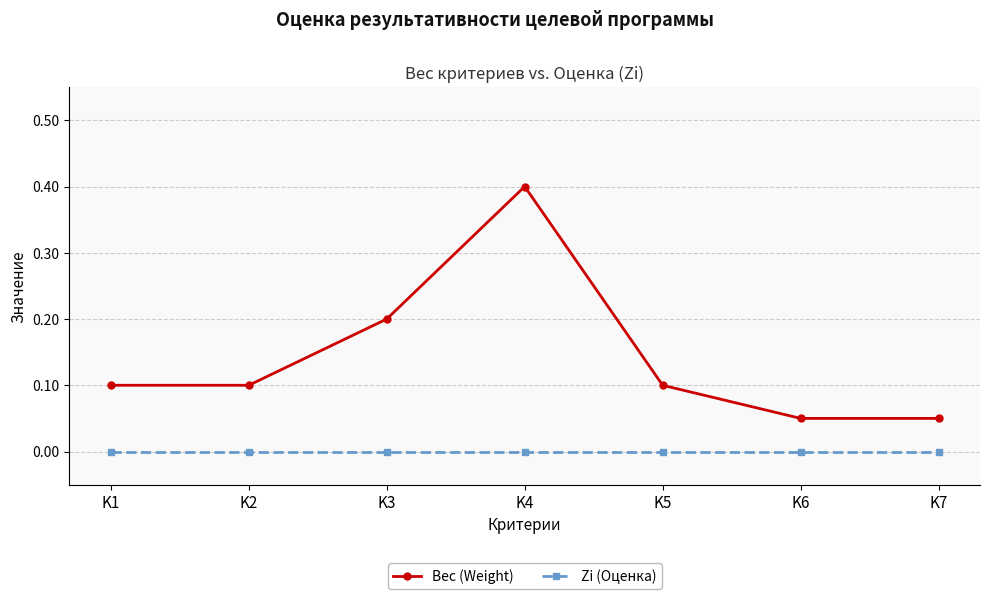

How many categories are shown in the chart?

7